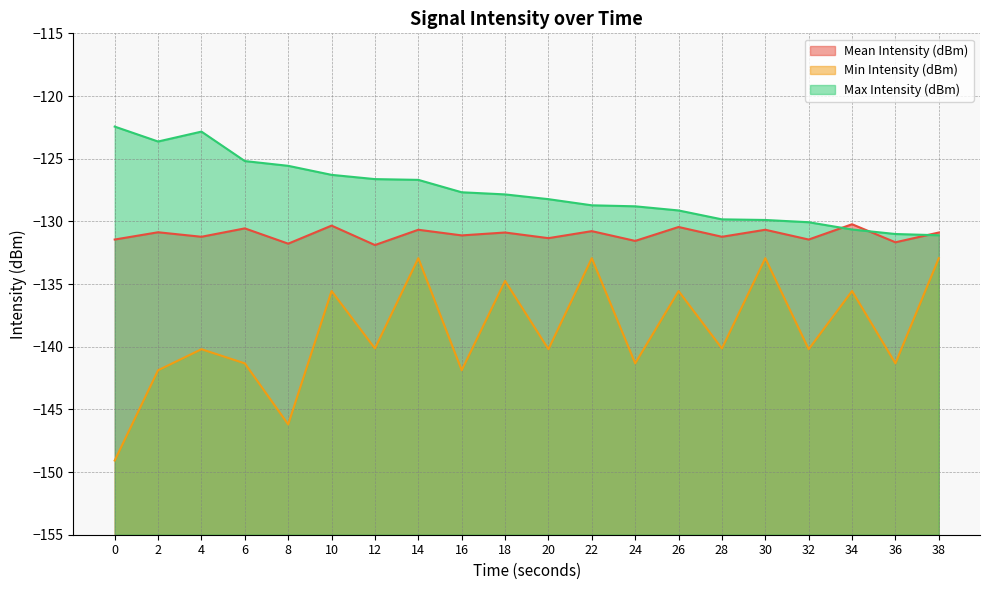

At which label is Min Intensity (dBm) closest to -141?

6